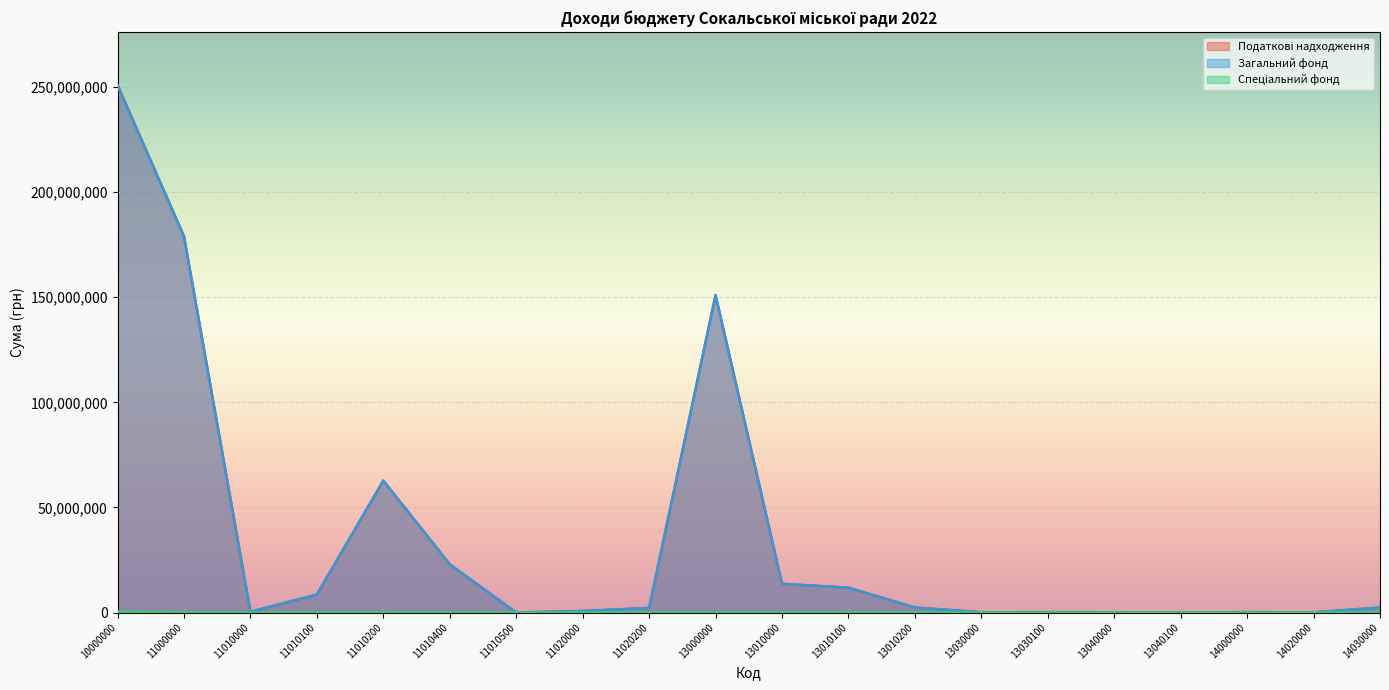

At how many categories does at least one series exceed 182562939?

1